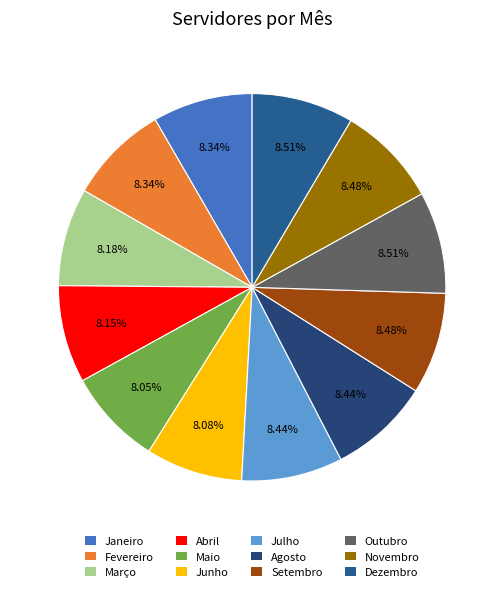

How many slices are in this pie chart?

12